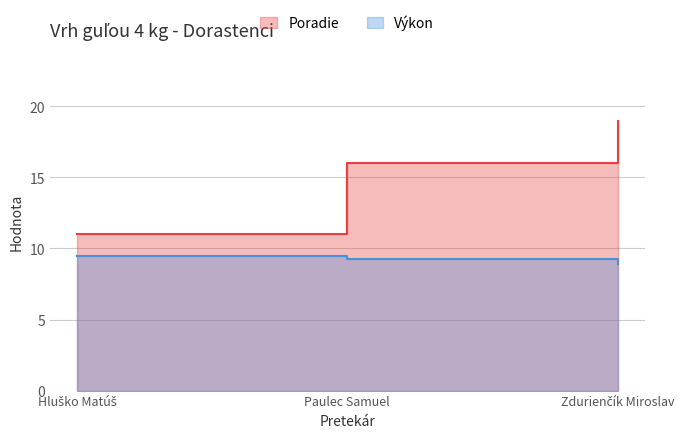

What are all the series names shown in the legend?

Poradie, Výkon